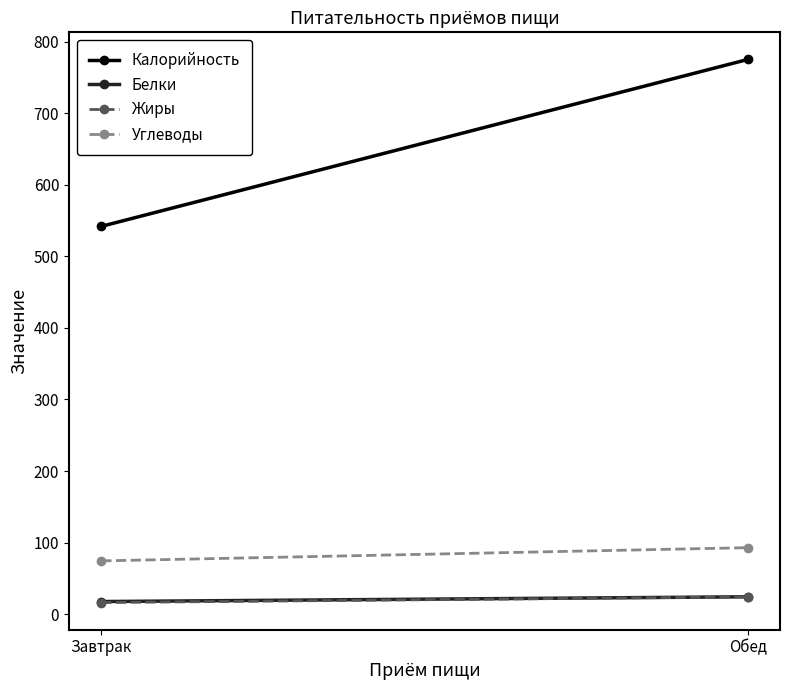

Reading left to right, what are all the values shown in this chart?

Калорийность: 542.0	775.4
Белки: 17.5	24.2
Жиры: 16.1	24.0
Углеводы: 74.4	92.8